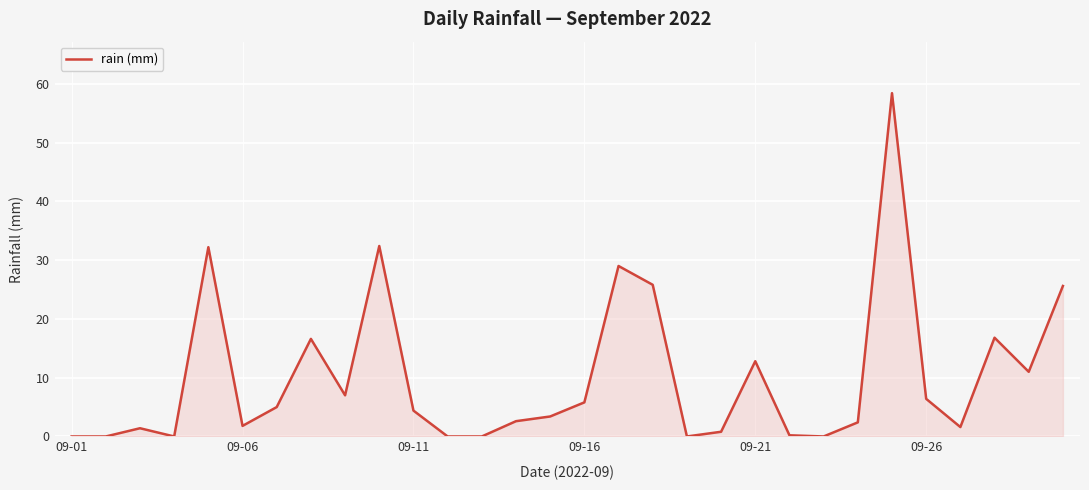

What is the difference between the maximum and minimum values?

58.4